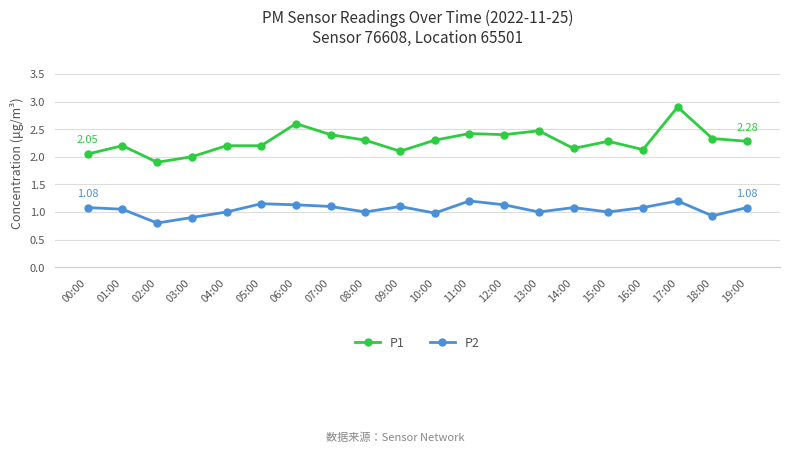

List the series in order of their overall mean, lowest first.

P2, P1